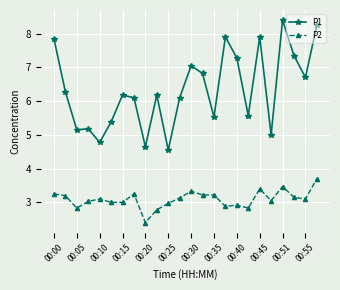

True or false: P1 and P2 intersect in this chart.

False